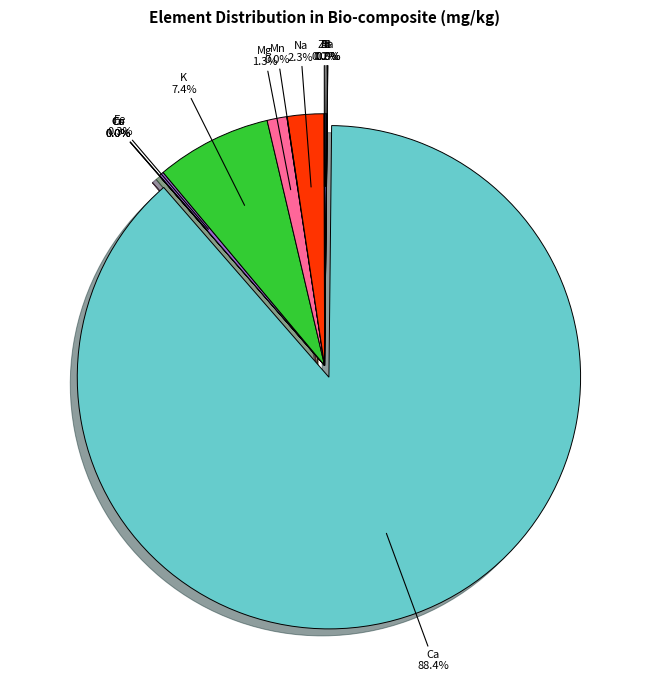

What is the largest slice in the pie chart?

Ca